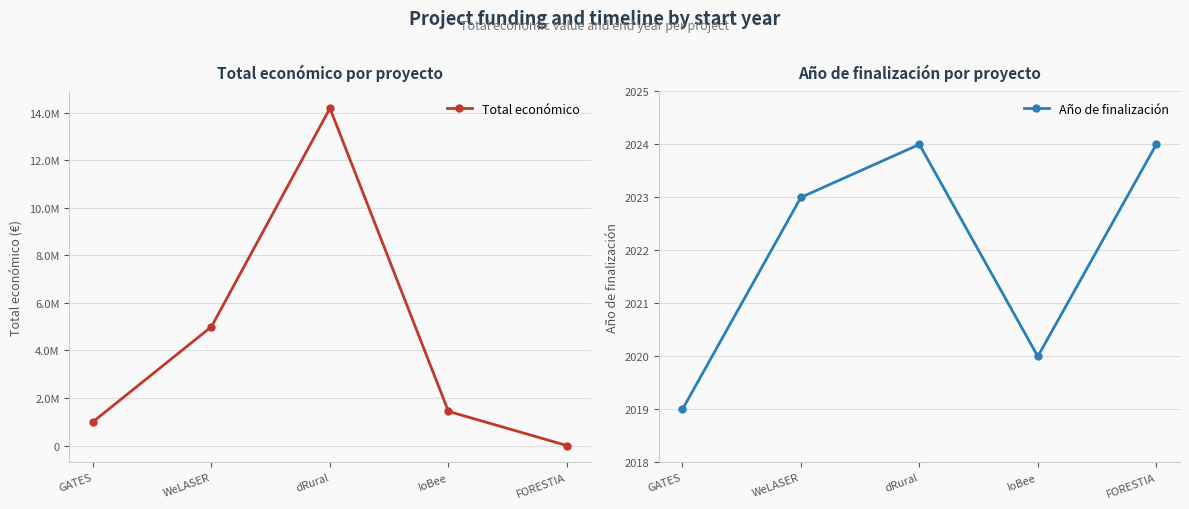

The Total económico series shows 4999393 at WeLASER. True or false?

True